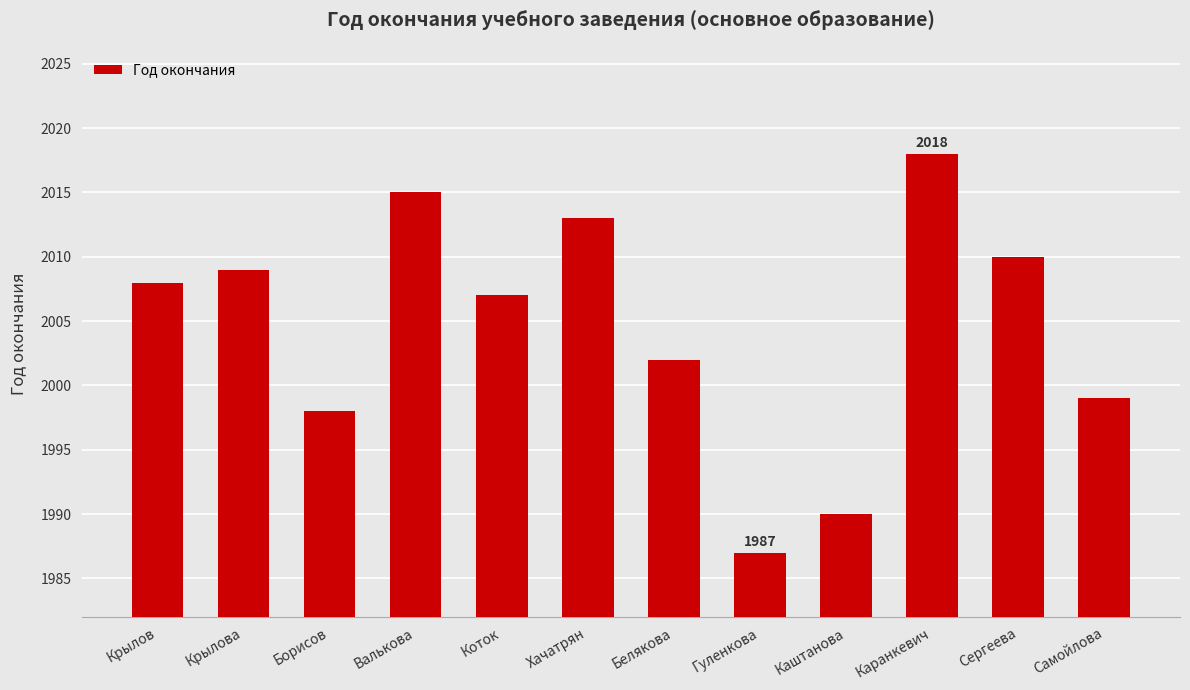

Which has a higher value, Коток or Крылов?

Крылов